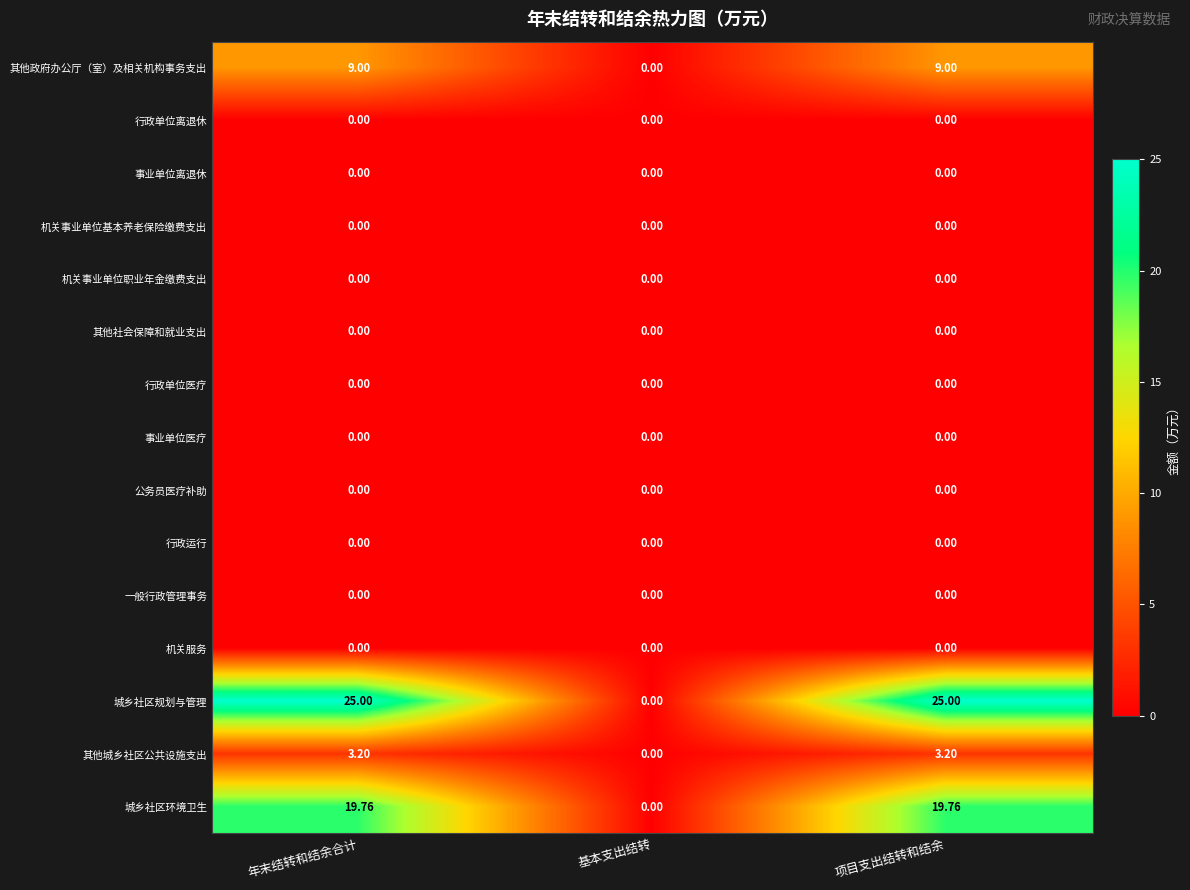

At which label is 其他城乡社区公共设施支出 closest to 1?

基本支出结转